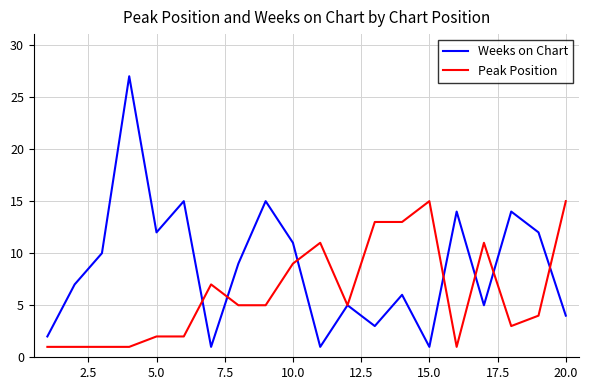

What is the highest value of the Weeks on Chart series?

27